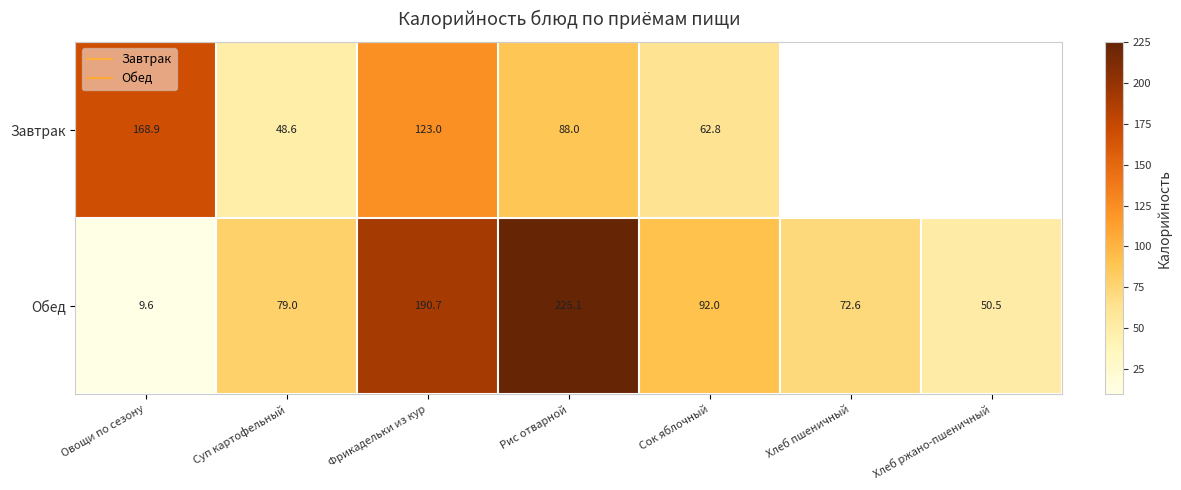

What is the maximum value for Обед?

225.1